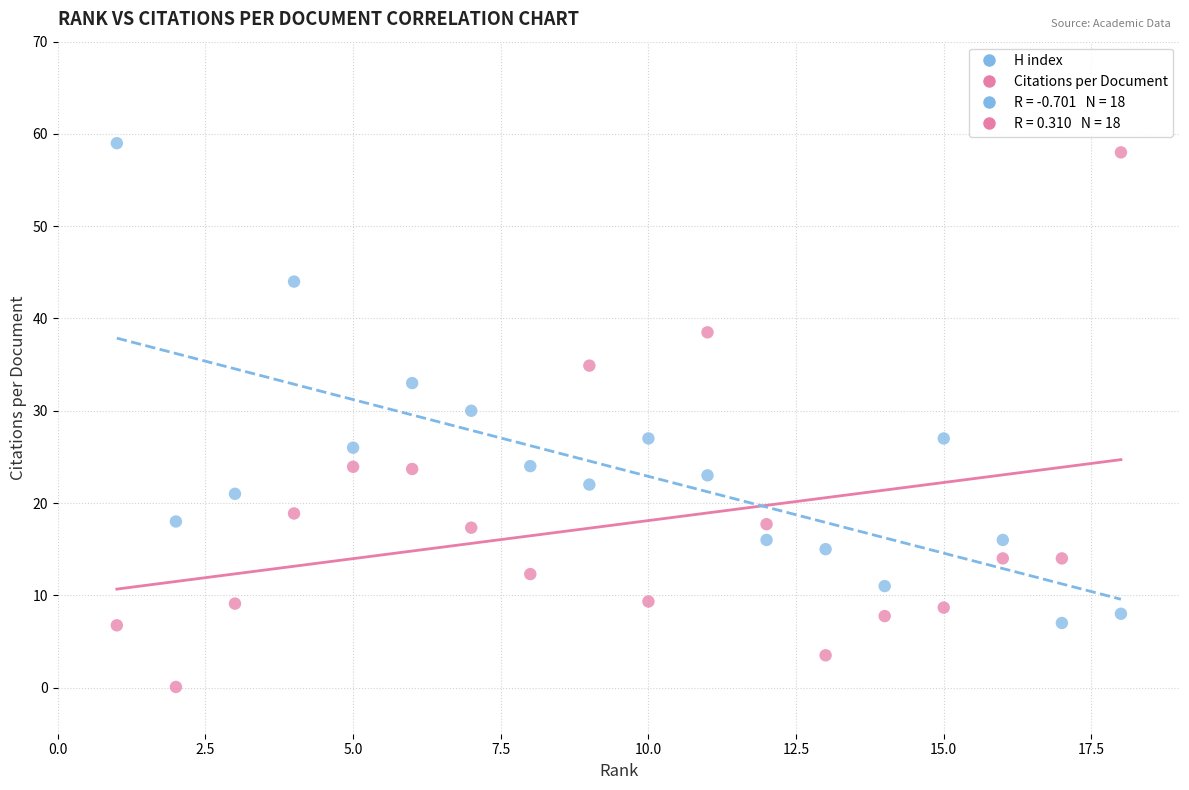

Across all data points, what is the range of X values (max minus min)?

17.0